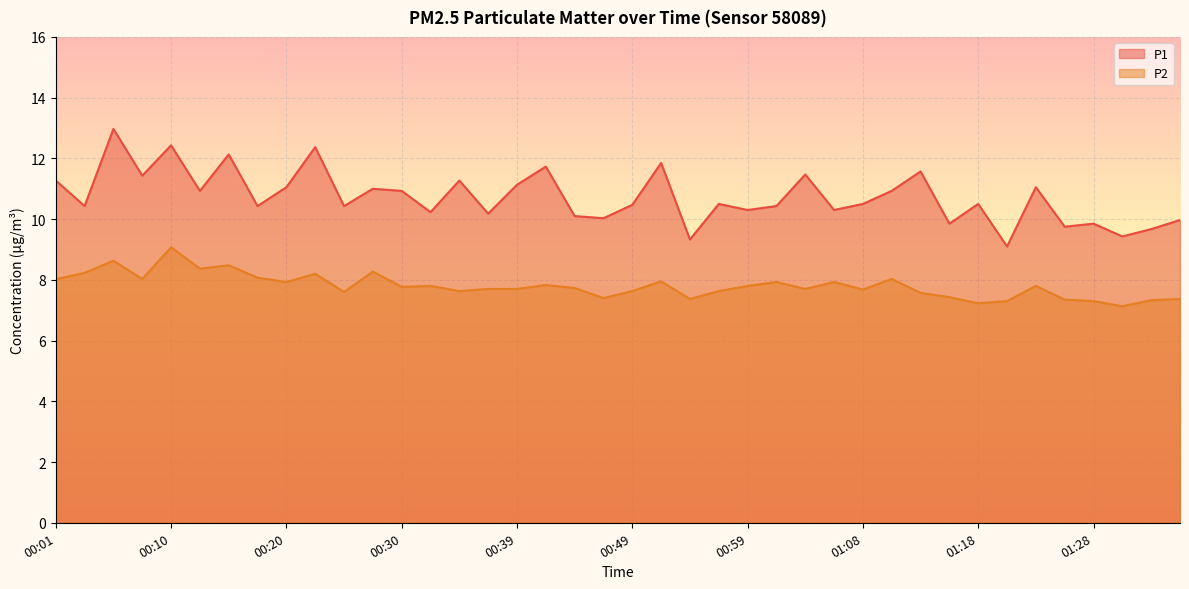

Rank the series by their maximum value, from highest to lowest.

P1, P2